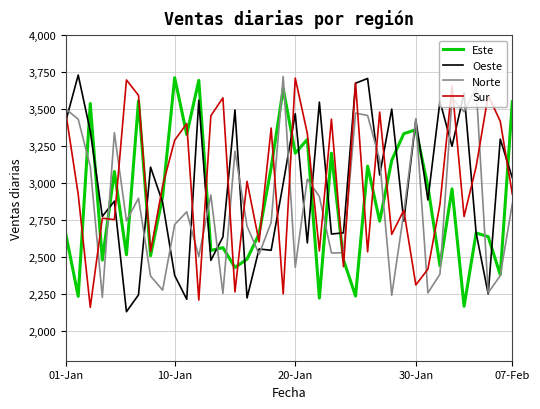

What are all the series names shown in the legend?

Este, Oeste, Norte, Sur